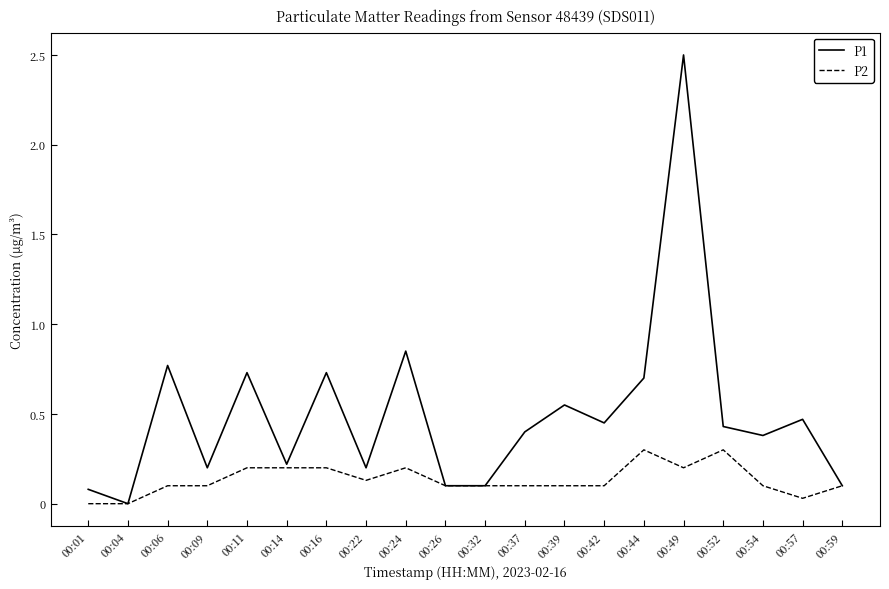

What is the difference between the maximum and second lowest values in the P2 series?

0.3